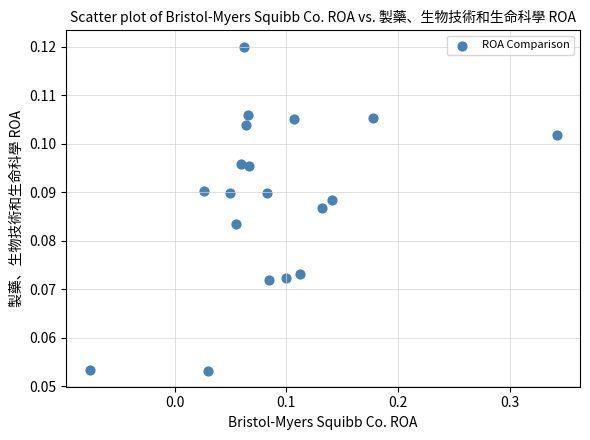

What is the range of X values (max minus min)?

0.4